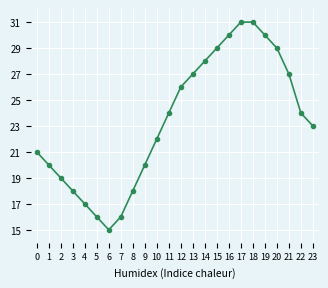

How many lines are shown in the chart?

1